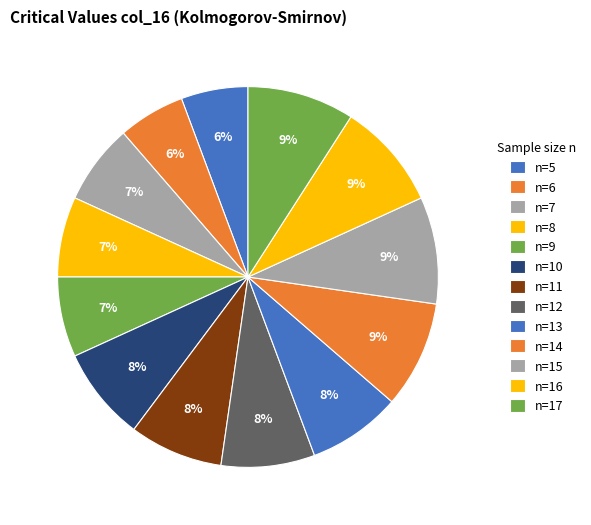

What is the largest slice in the pie chart?

n=14